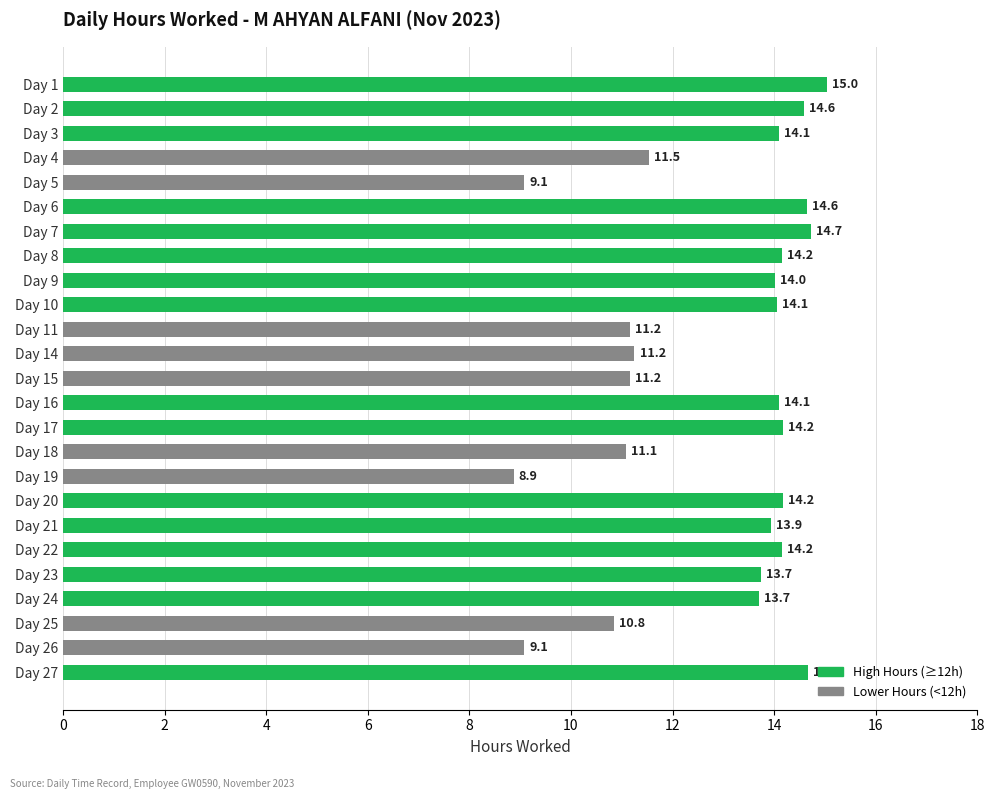

What is the sum of the values at Day 20 and Day 1?

29.2